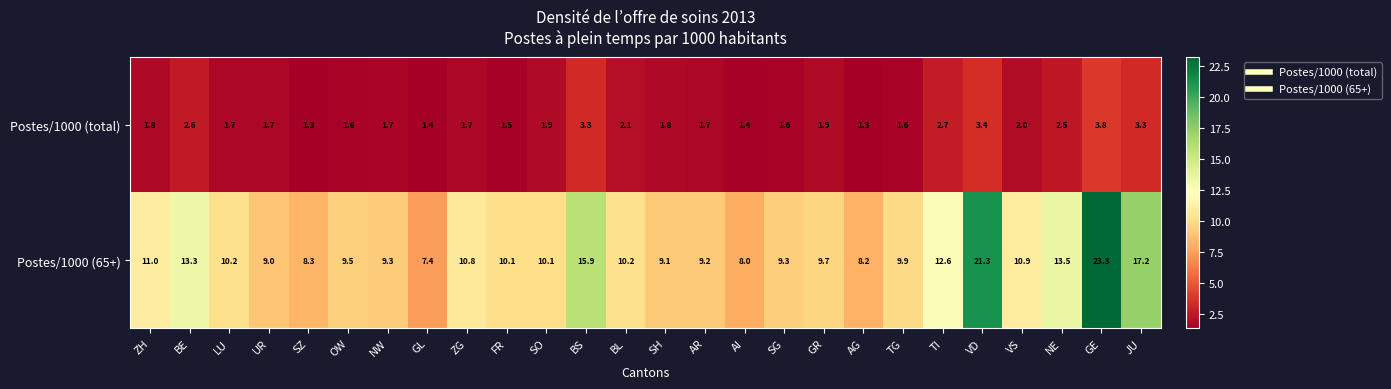

At which category is the sum across all series the highest?

GE